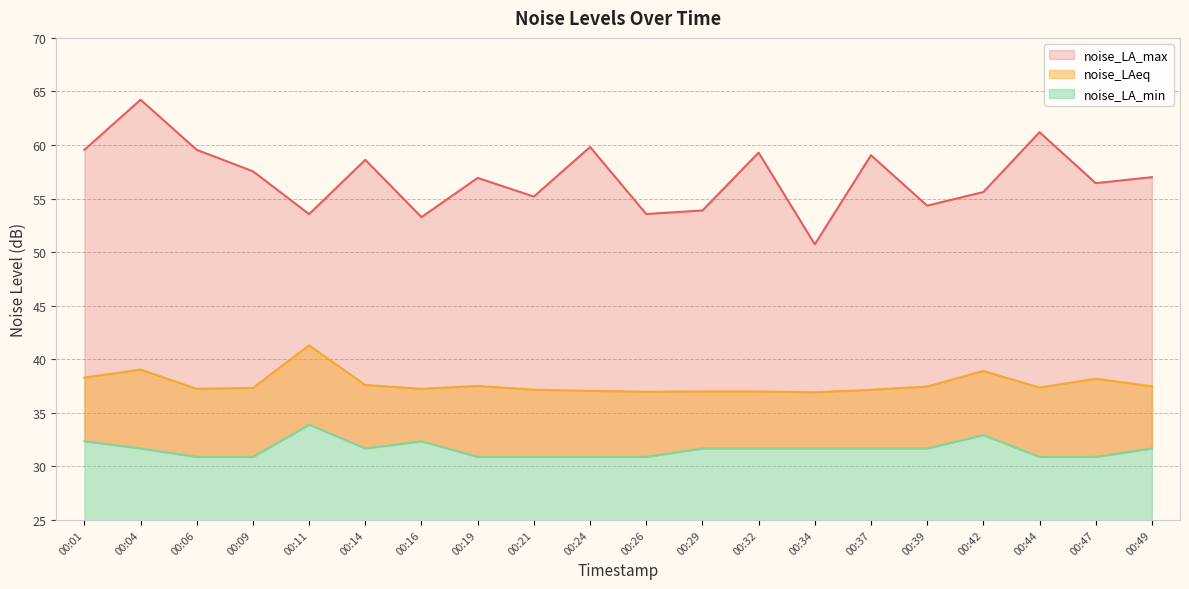

What is the approximate value of noise_LA_max at 00:06?

59.5